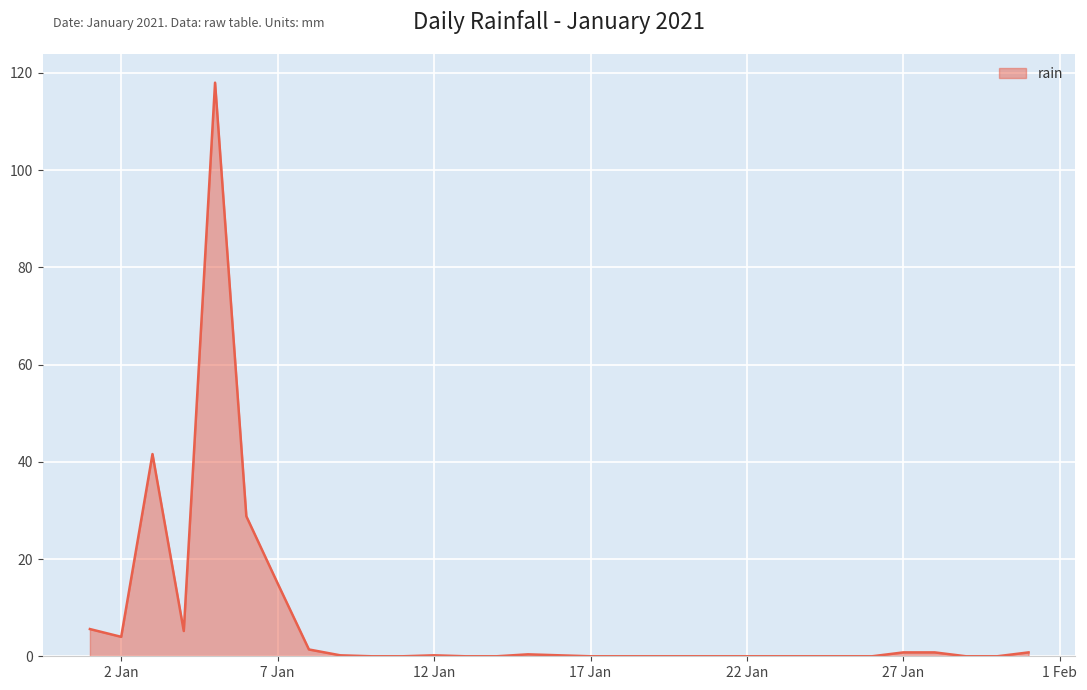

What is the difference between the maximum and minimum values?

118.0